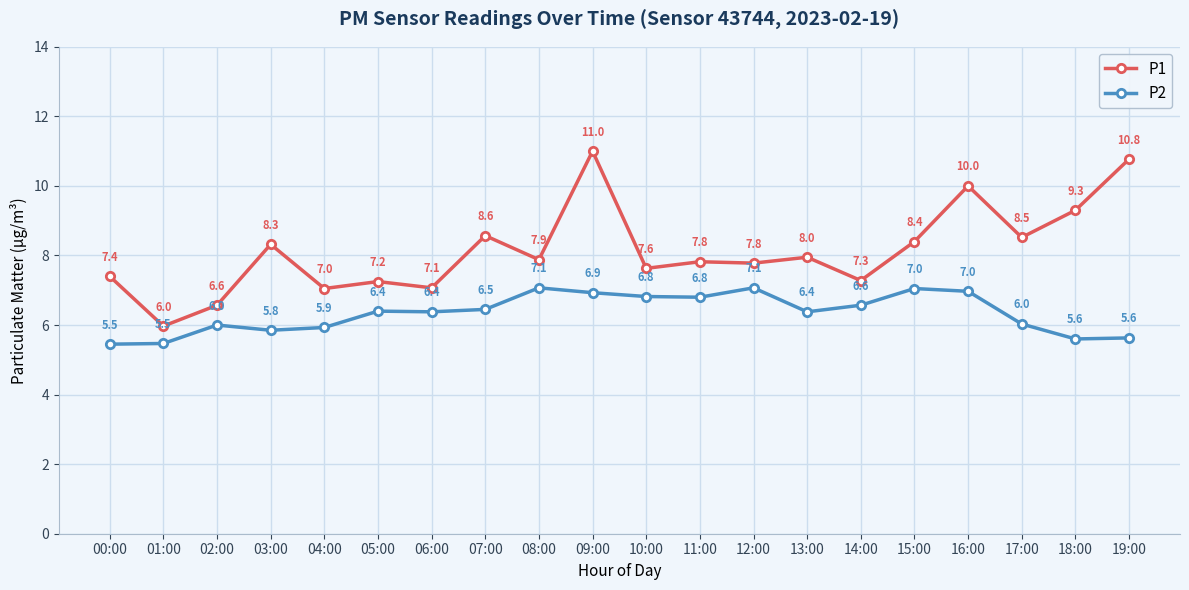

How many distinct data groups are displayed?

2